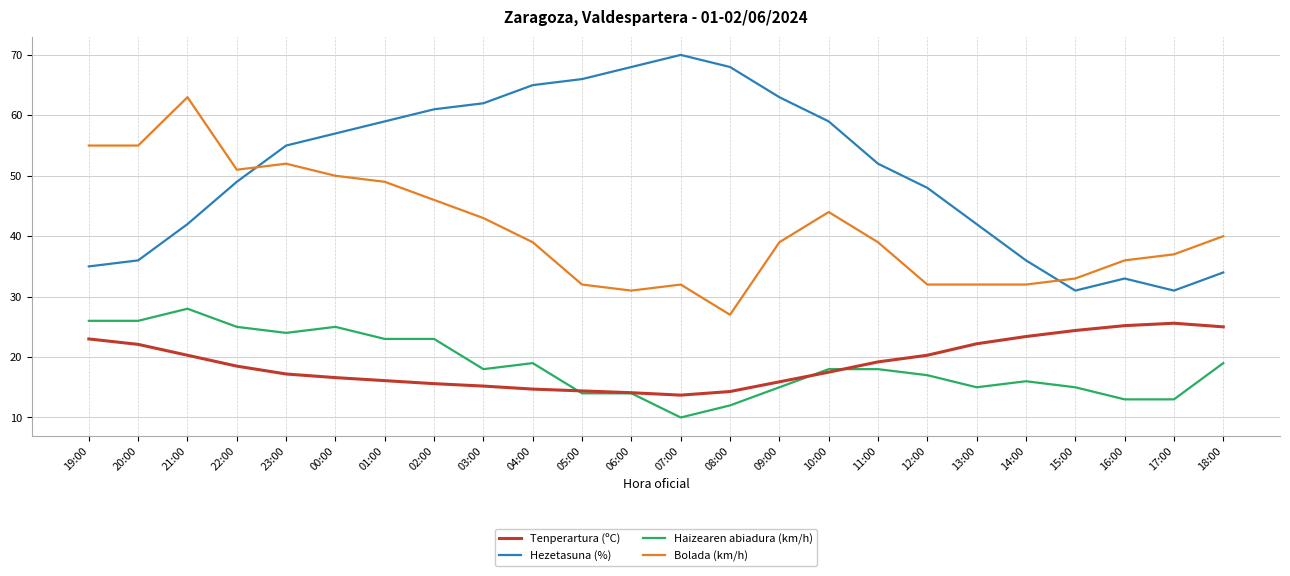

Count the number of data series in this chart.

4